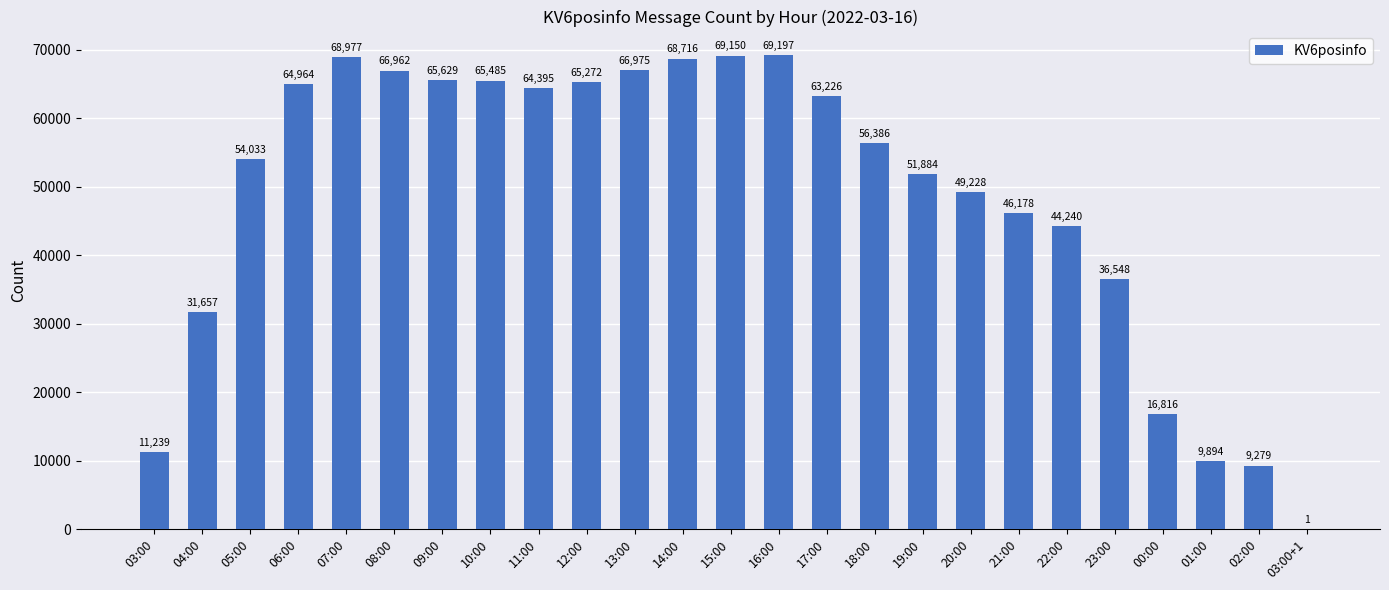

Reading left to right, list all the values displayed in this chart.

03:00=11239	04:00=31657	05:00=54033	06:00=64964	07:00=68977	08:00=66962	09:00=65629	10:00=65485	11:00=64395	12:00=65272	13:00=66975	14:00=68716	15:00=69150	16:00=69197	17:00=63226	18:00=56386	19:00=51884	20:00=49228	21:00=46178	22:00=44240	23:00=36548	00:00=16816	01:00=9894	02:00=9279	03:00+1=1